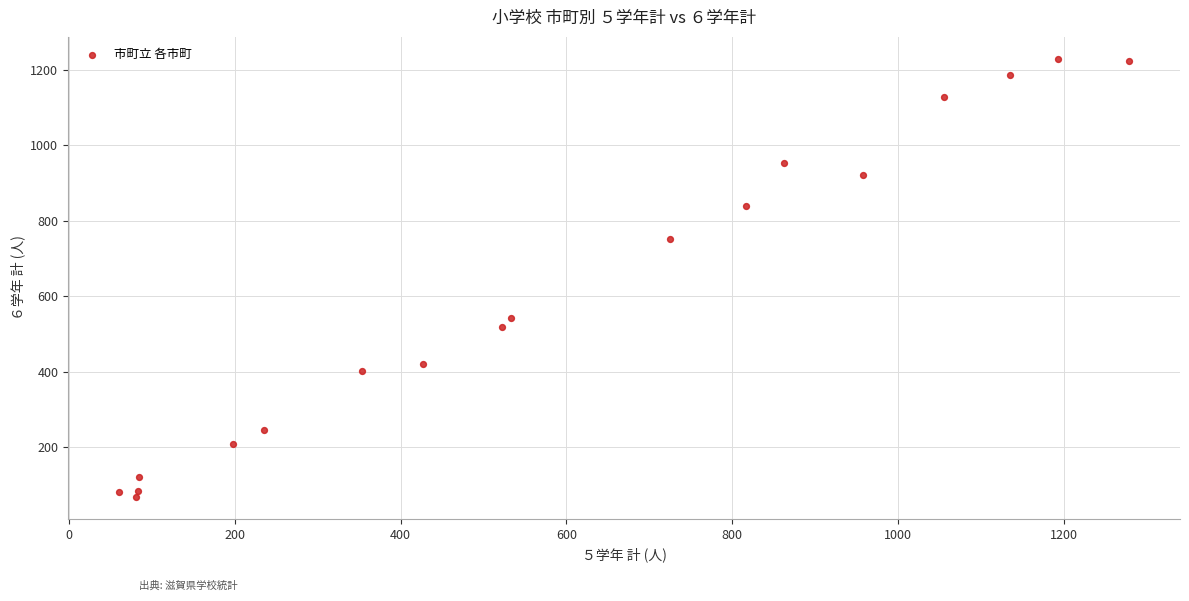

What is the range of Y values (max minus min)?

1163